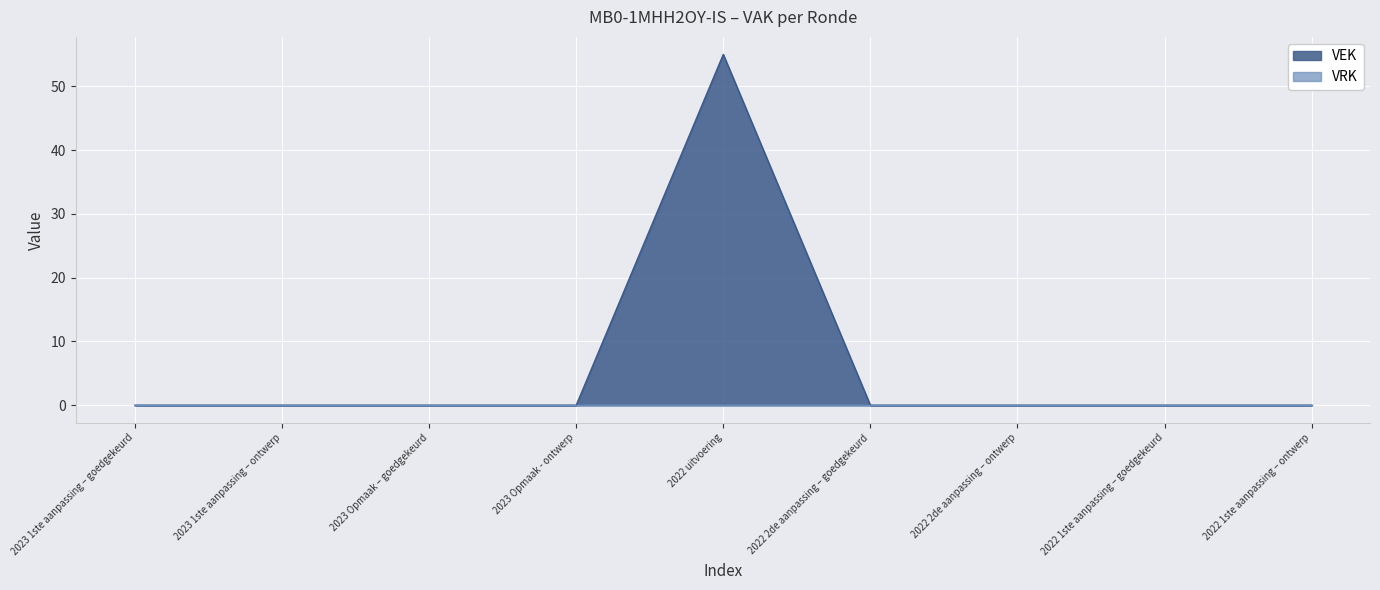

The value at 2022 2de aanpassing – goedgekeurd is 0. True or false?

True